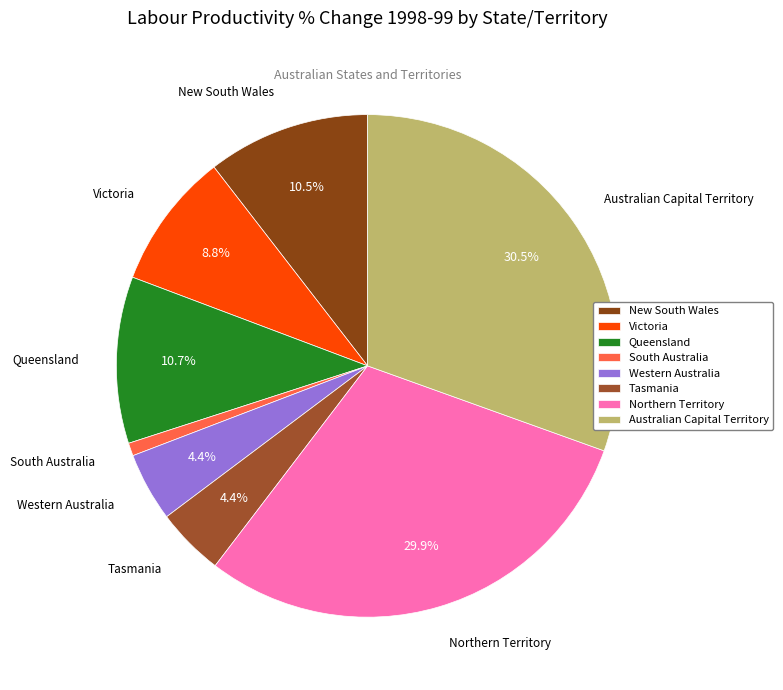

Which slice is the largest?

Australian Capital Territory